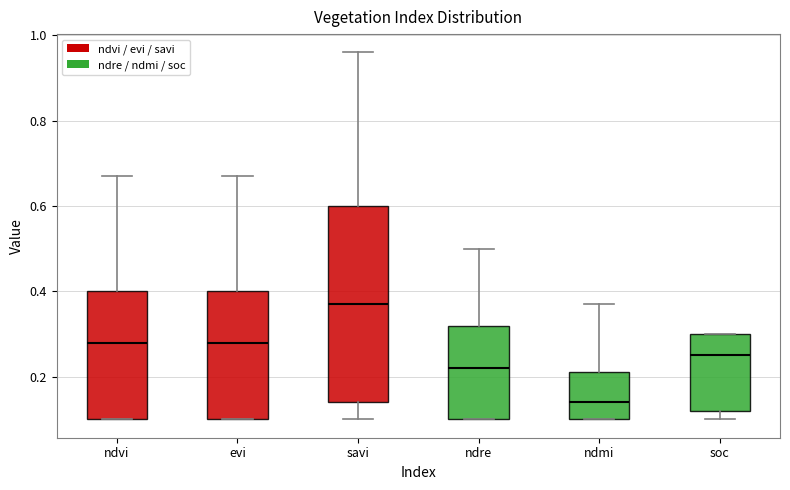

Which box's median line is the highest?

savi